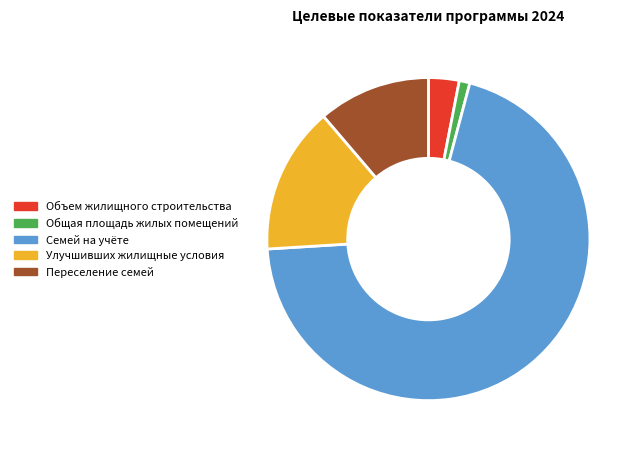

Approximately how many times larger is the value at Общая площадь жилых помещений compared to Объем жилищного строительства?

0.3